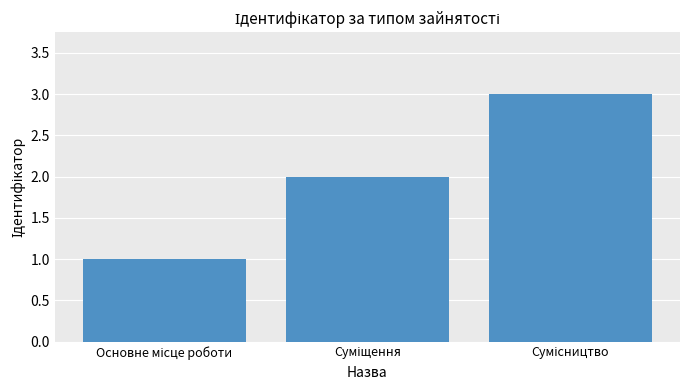

What is the sum of all values?

6